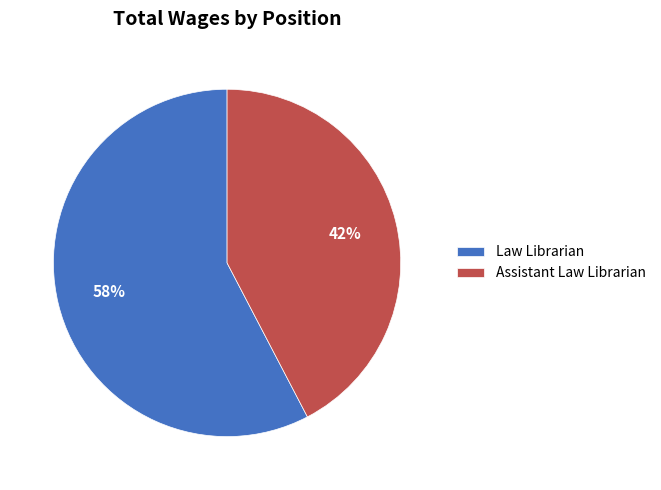

What is the largest slice in the pie chart?

Law Librarian